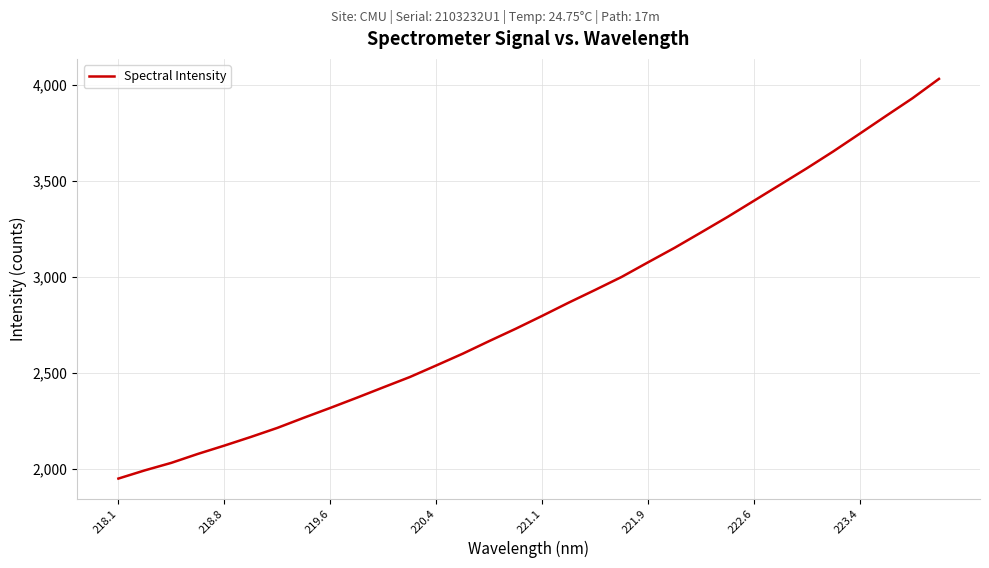

How many lines are shown in the chart?

1